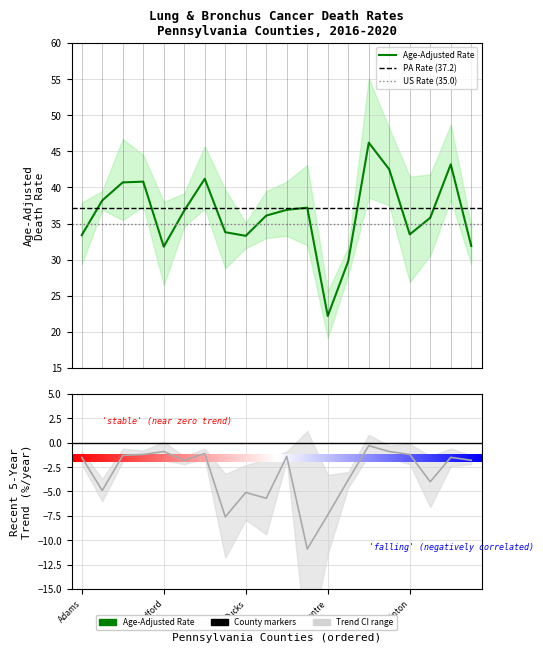

At which category is the sum across all series the highest?

14